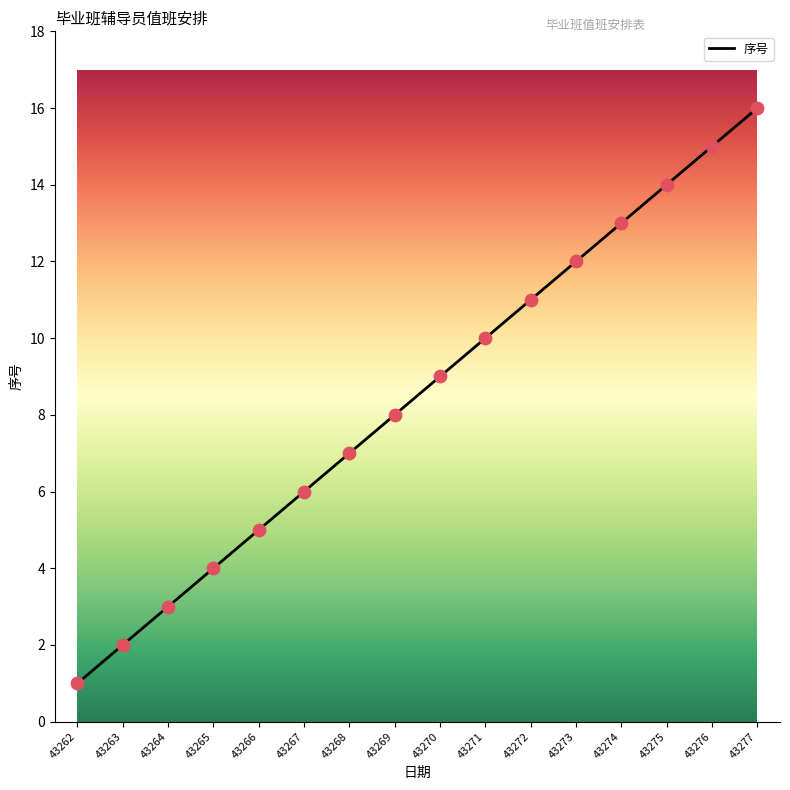

Which has a higher value, 43263 or 43274?

43274